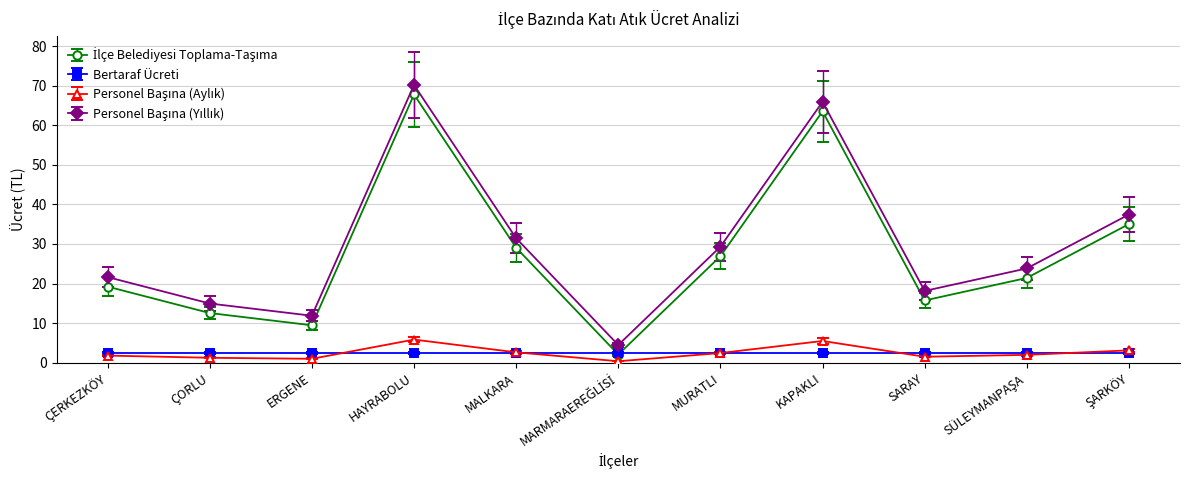

At which category is the sum across all series the highest?

HAYRABOLU